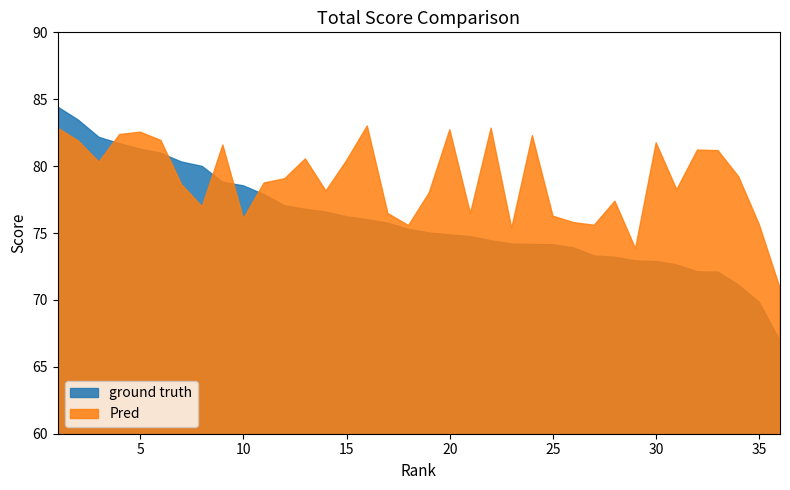

Reading left to right, what are all the values shown in this chart?

ground truth: 1=84.4	2=83.4	3=82.2	4=81.7	5=81.3	6=81.0	7=80.3	8=80.0	9=78.8	10=78.5	11=77.9	12=77.0	13=76.8	14=76.6	15=76.2	16=76.0	17=75.7	18=75.3	19=75.0	20=74.9	21=74.7	22=74.4	23=74.2	24=74.1	25=74.1	26=73.9	27=73.3	28=73.2	29=72.9	30=72.9	31=72.6	32=72.1	33=72.1	34=71.1	35=69.8	36=67.0
Pred: 1=82.8	2=81.9	3=80.3	4=82.4	5=82.5	6=81.9	7=78.6	8=77.0	9=81.6	10=76.1	11=78.7	12=79.1	13=80.5	14=78.1	15=80.4	16=83.0	17=76.5	18=75.6	19=78.0	20=82.7	21=76.5	22=82.8	23=75.4	24=82.3	25=76.3	26=75.8	27=75.6	28=77.4	29=73.8	30=81.7	31=78.2	32=81.2	33=81.2	34=79.2	35=75.6	36=70.9